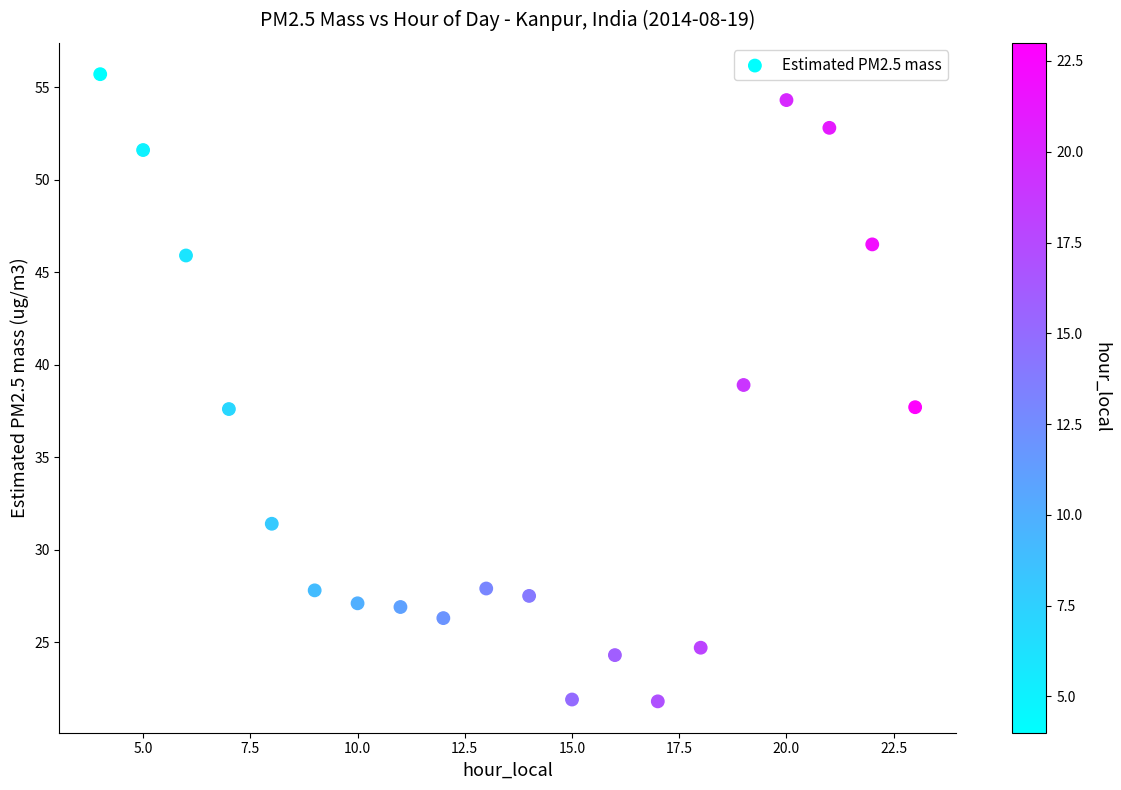

What is the range of Y values (max minus min)?

33.9